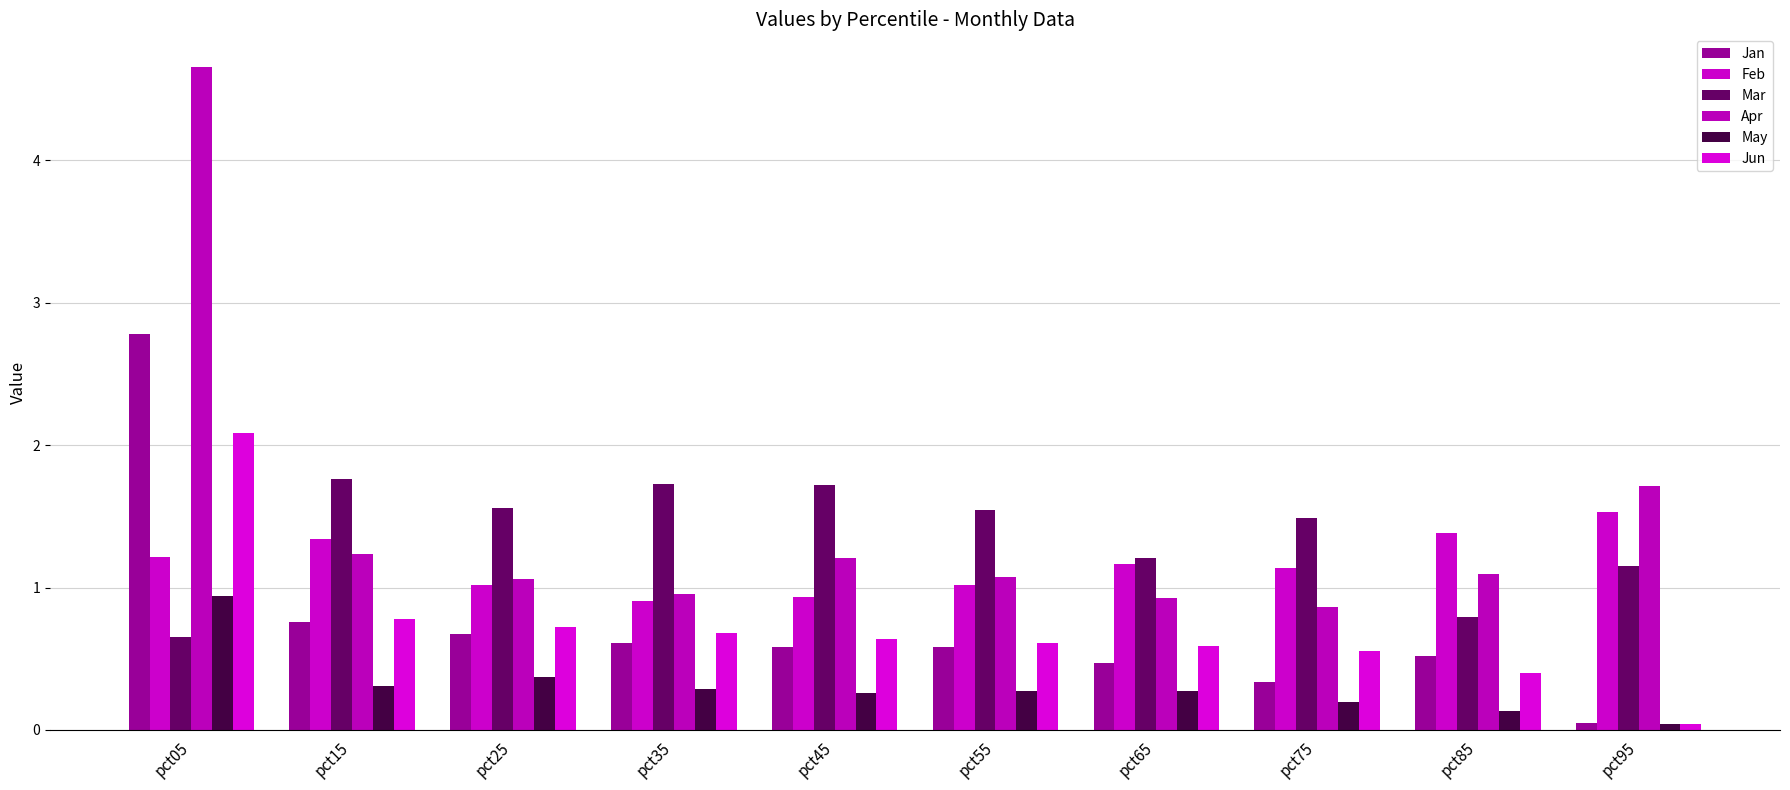

What is the total value across all series at pct15?

6.2